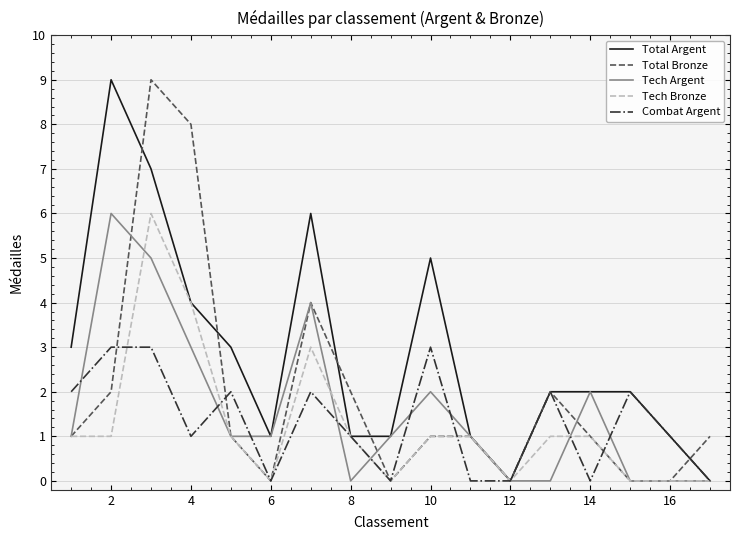

What is the highest value of the Tech Bronze series?

6